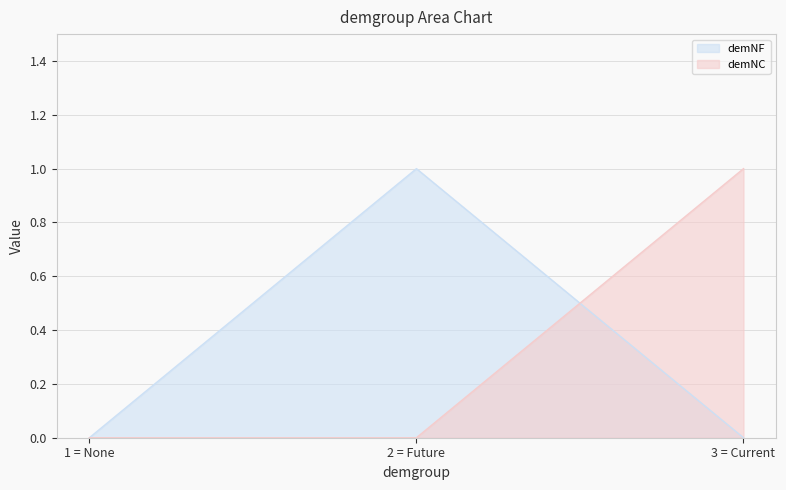

At which category is the sum across all series the highest?

2 = Future